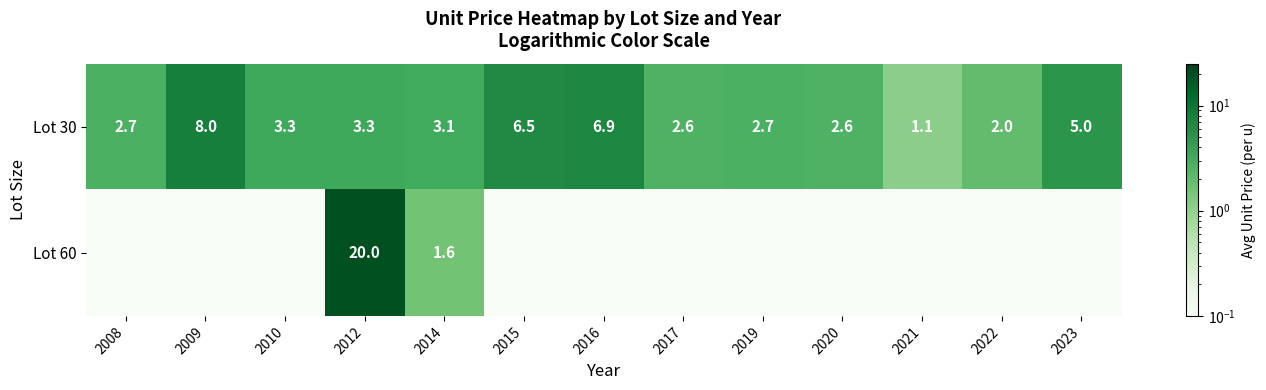

Is the value of Lot 30 at 2010 greater than the value of Lot 60 at 2012?

No